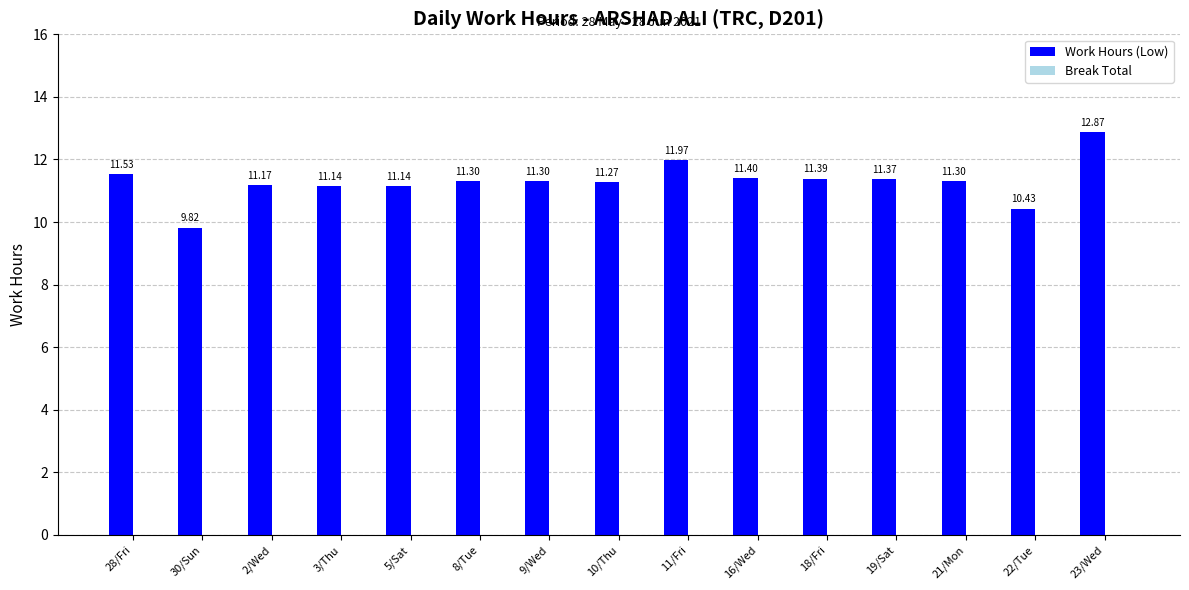

Approximately how many times larger is the value at 10/Thu compared to 18/Fri?

1.0